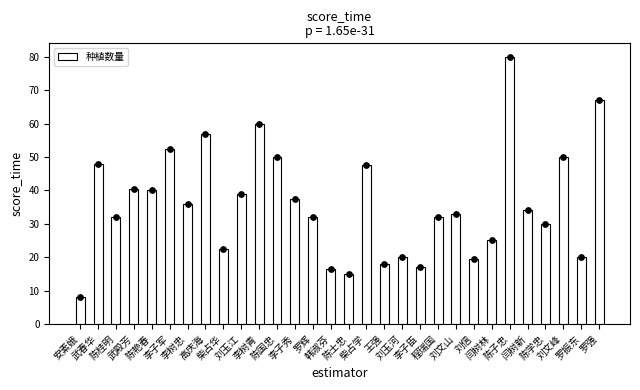

Which has a higher value, 罗强 or 高庆海?

罗强